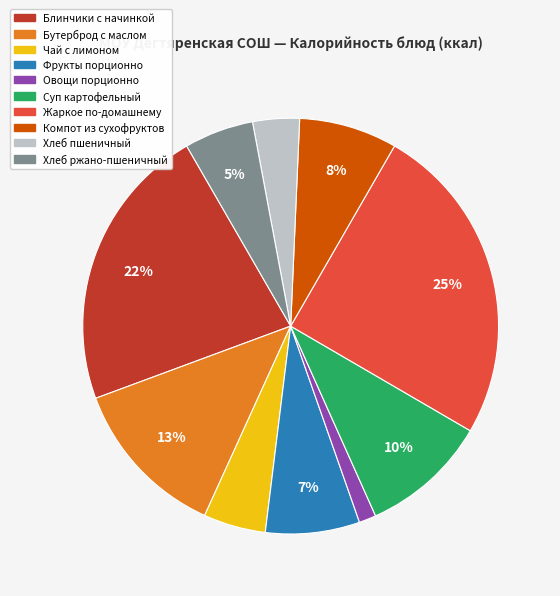

Is Суп картофельный the majority of the pie?

No